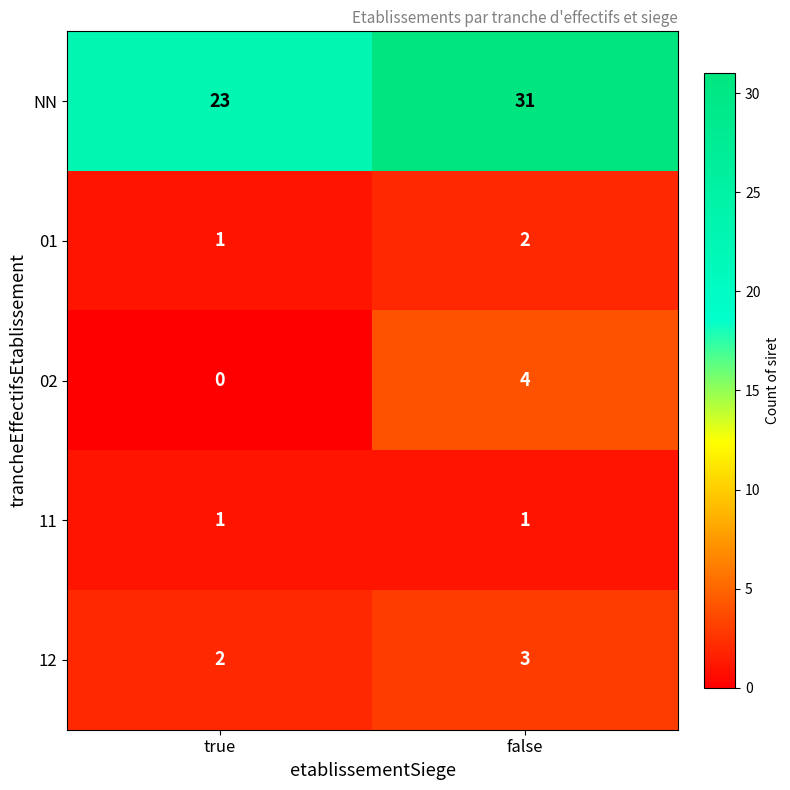

What is the spread (max minus min) of values at false?

30